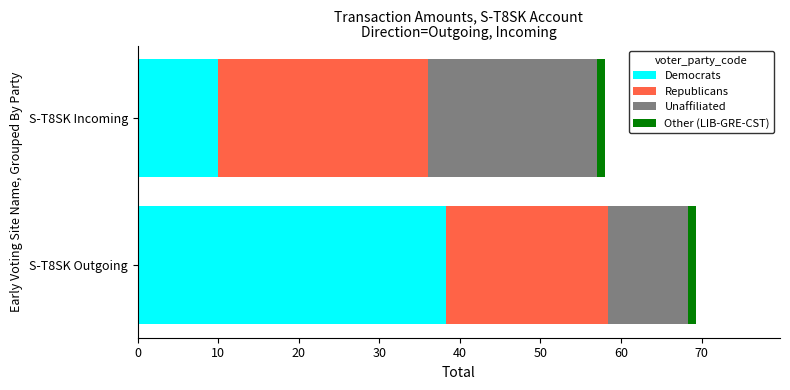

What is the difference between the maximum and minimum values in the Democrats series?

28.3